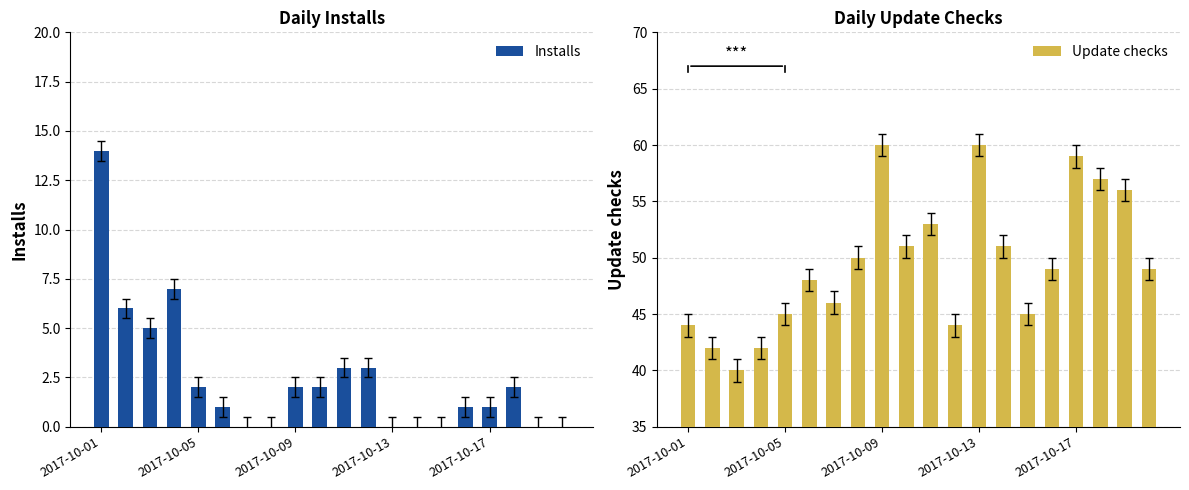

Reading left to right, transcribe all the data shown in this chart.

Installs: 14	6	5	7	2	1	0	0	2	2	3	3	0	0	0	1	1	2	0	0
Update checks: 44	42	40	42	45	48	46	50	60	51	53	44	60	51	45	49	59	57	56	49